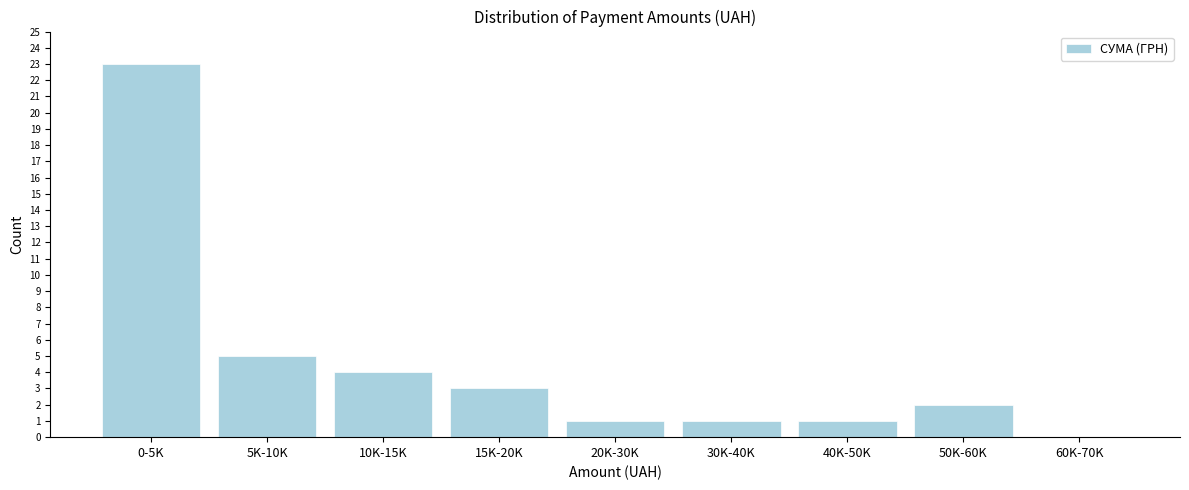

Reading left to right, list all the values displayed in this chart.

0-5K=23	5K-10K=5	10K-15K=4	15K-20K=3	20K-30K=1	30K-40K=1	40K-50K=1	50K-60K=2	60K-70K=0